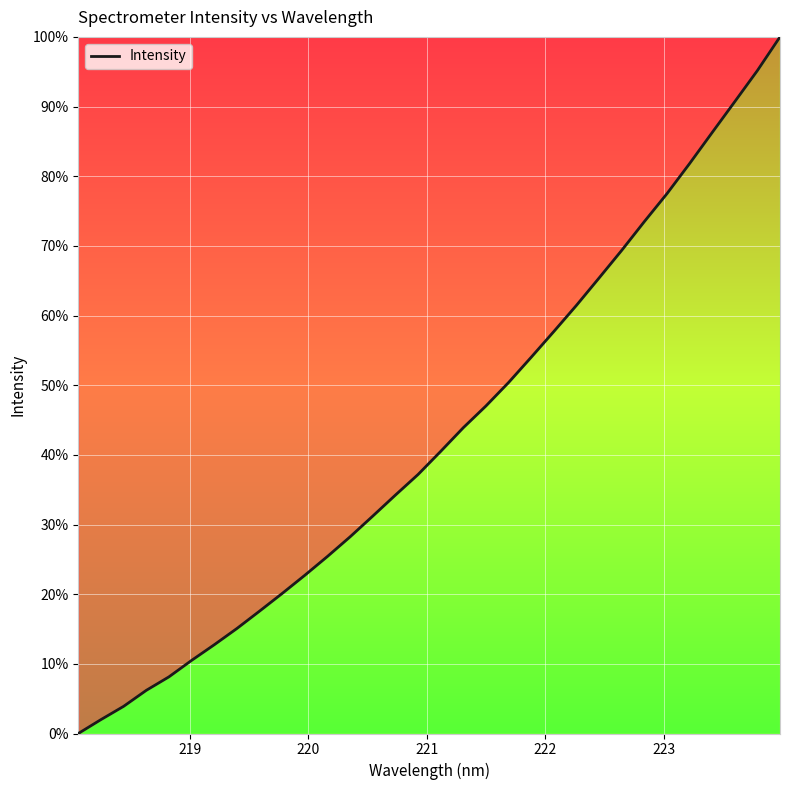

What is the difference between the maximum and minimum values?

100.0